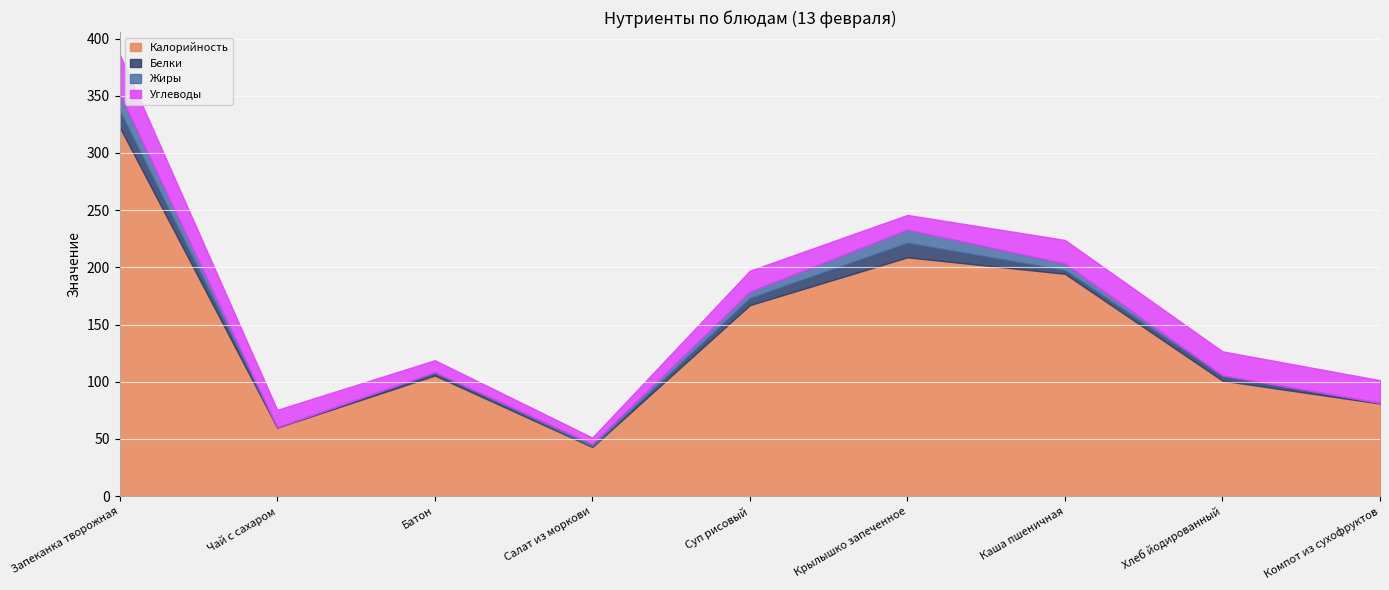

True or false: Калорийность and Жиры intersect in this chart.

False